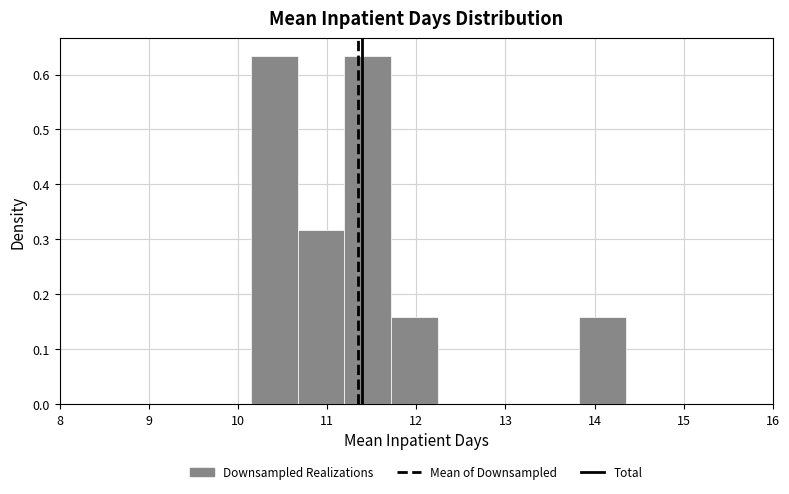

Reading left to right, transcribe this chart: for each bar, give the range it covers on the x-axis and its height. Neither the bar edges nor the heights are printed on the chart, so give them approximately, as read against the axes.

10.1 to 10.7: 0.63
10.7 to 11.2: 0.32
11.2 to 11.7: 0.63
11.7 to 12.2: 0.16
12.2 to 12.8: 0
12.8 to 13.3: 0
13.3 to 13.8: 0
13.8 to 14.3: 0.16